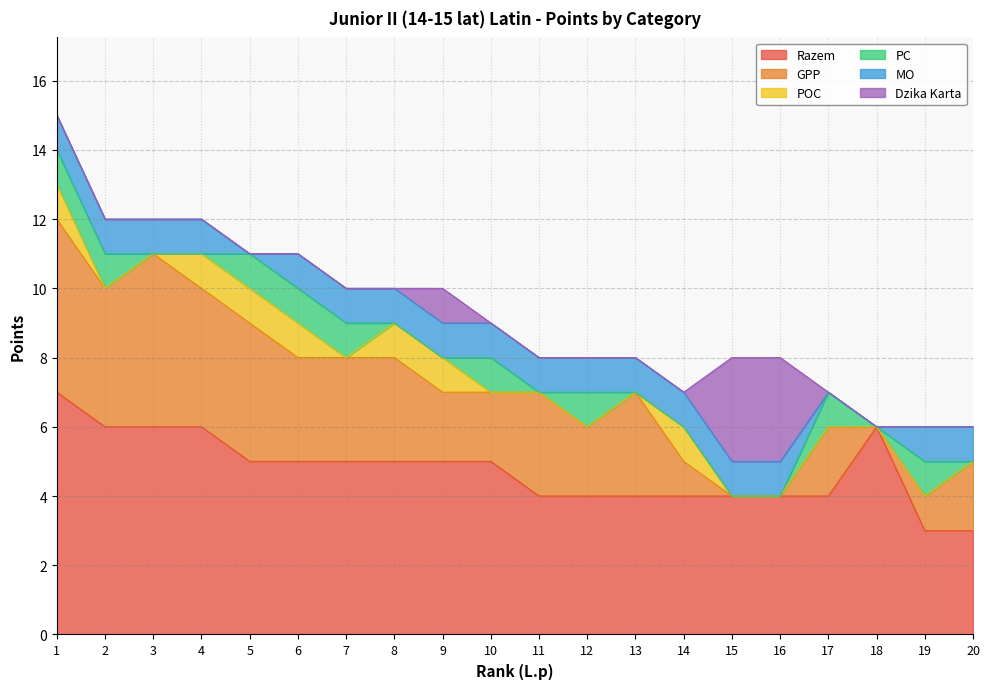

At which label does MO reach its peak?

1